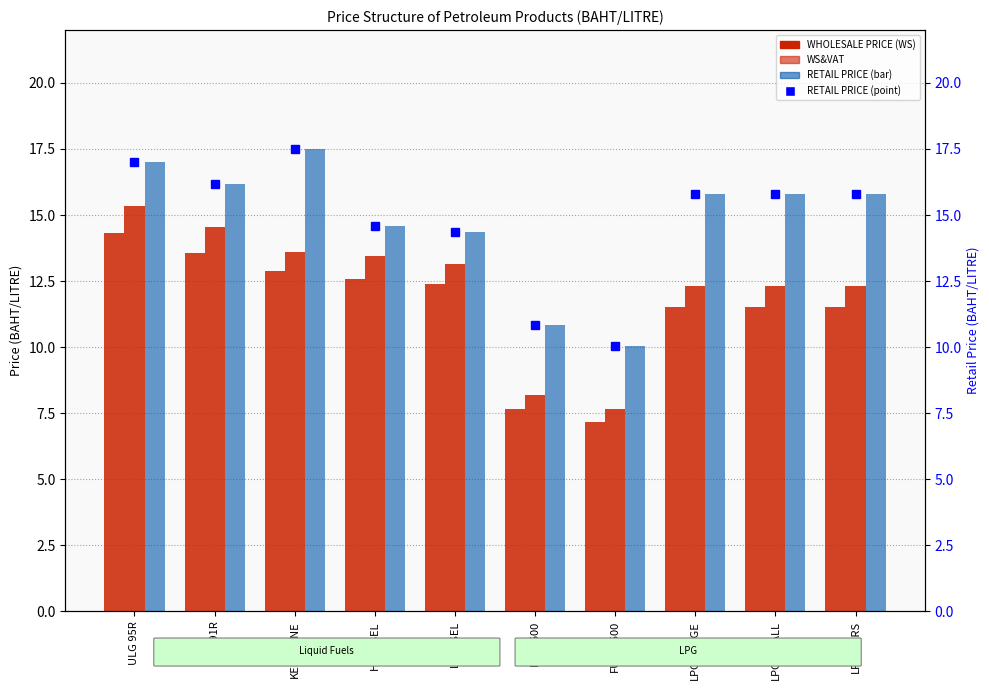

What is the spread (max minus min) of values at LPG-LARGE?

4.3